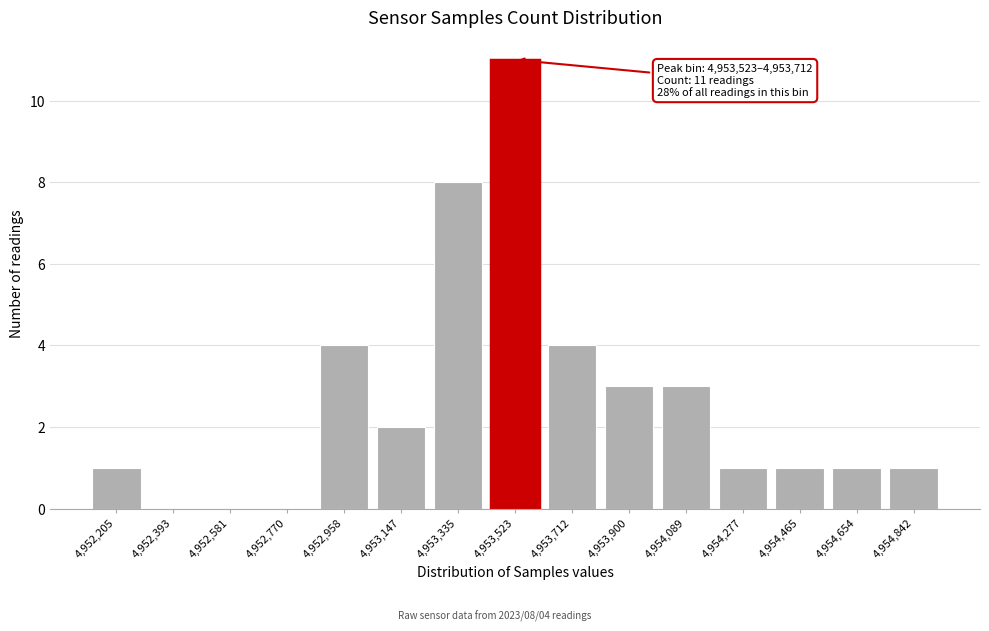

Reading right to left, transcribe all the data shown in this chart.

4,954,842=1	4,954,654=1	4,954,465=1	4,954,277=1	4,954,089=3	4,953,900=3	4,953,712=4	4,953,523=11	4,953,335=8	4,953,147=2	4,952,958=4	4,952,770=0	4,952,581=0	4,952,393=0	4,952,205=1